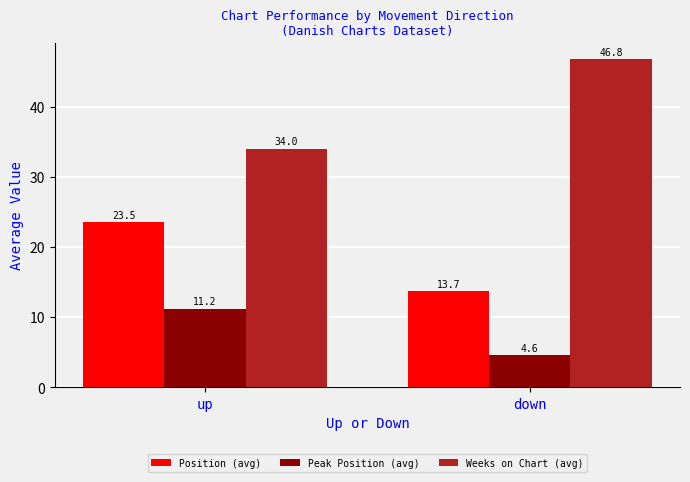

What is the sum of the Position (avg) values at down and up?

37.2